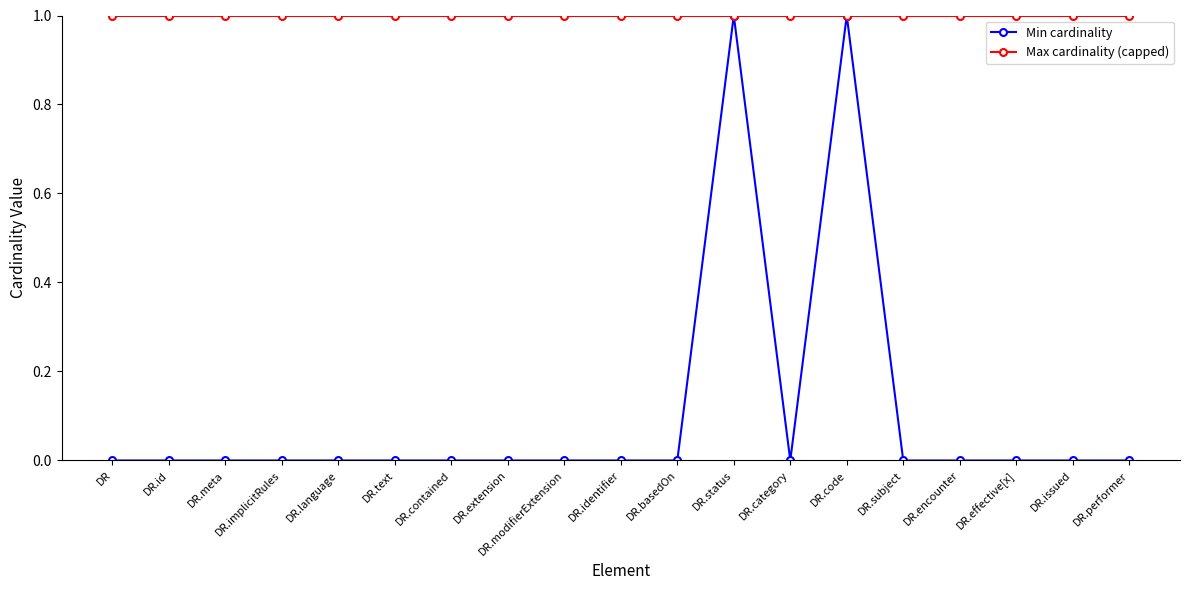

Rank the series by their average value, from highest to lowest.

Max cardinality (capped), Min cardinality